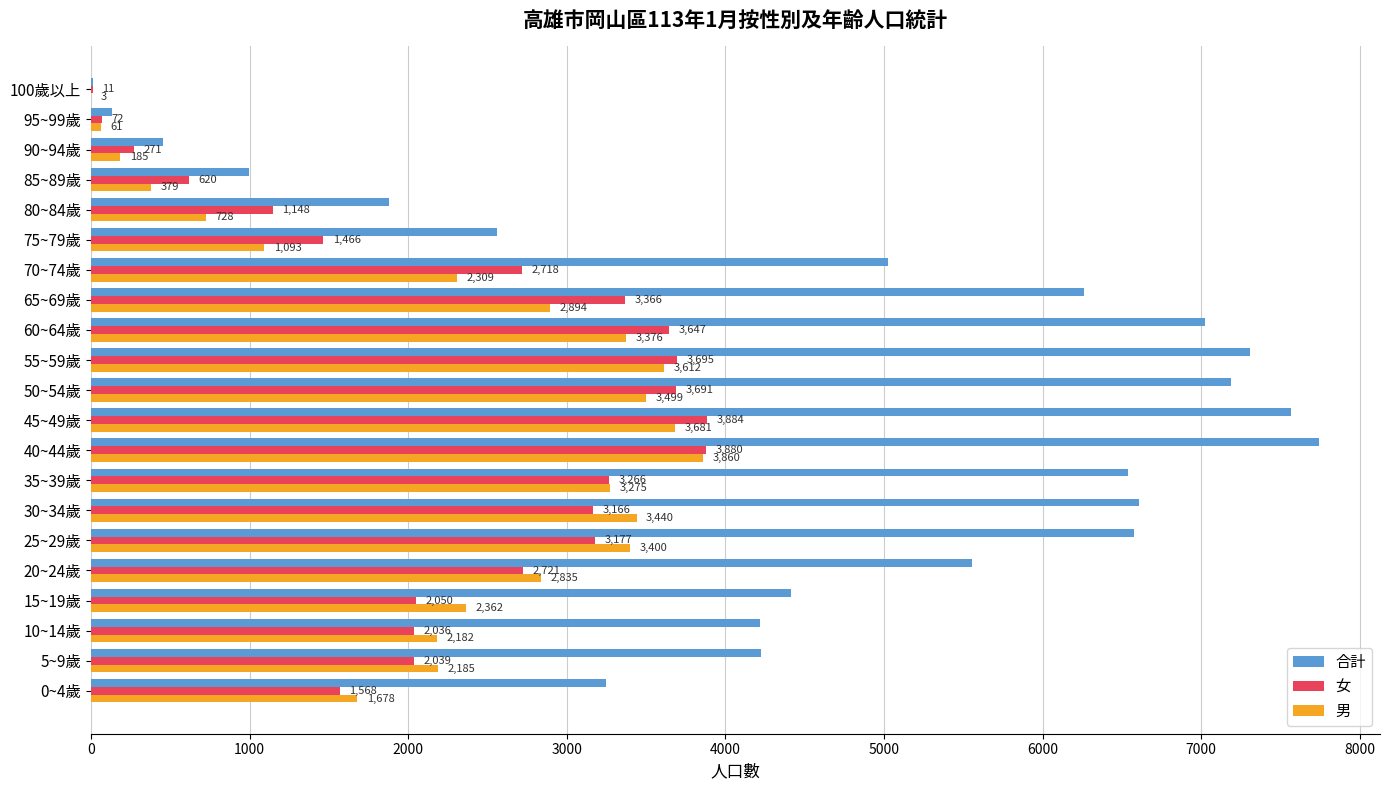

Between 30~34歲 and 55~59歲, which series saw the biggest shift?

合計